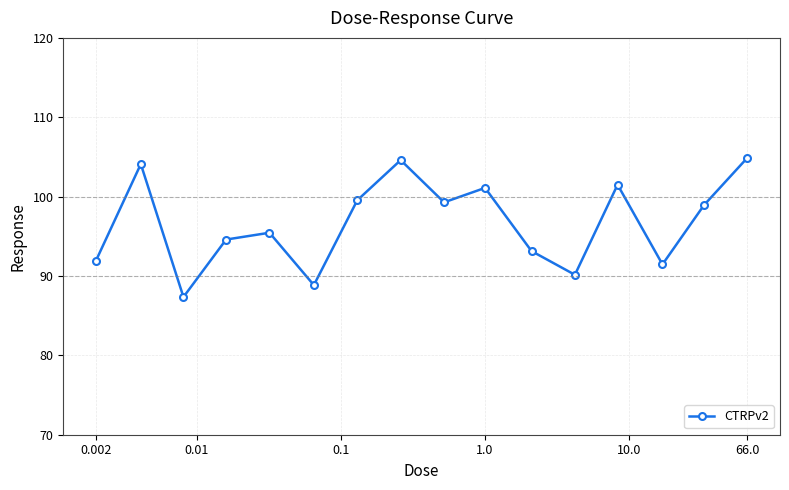

True or false: the data has more than 1 interior local peaks.

True